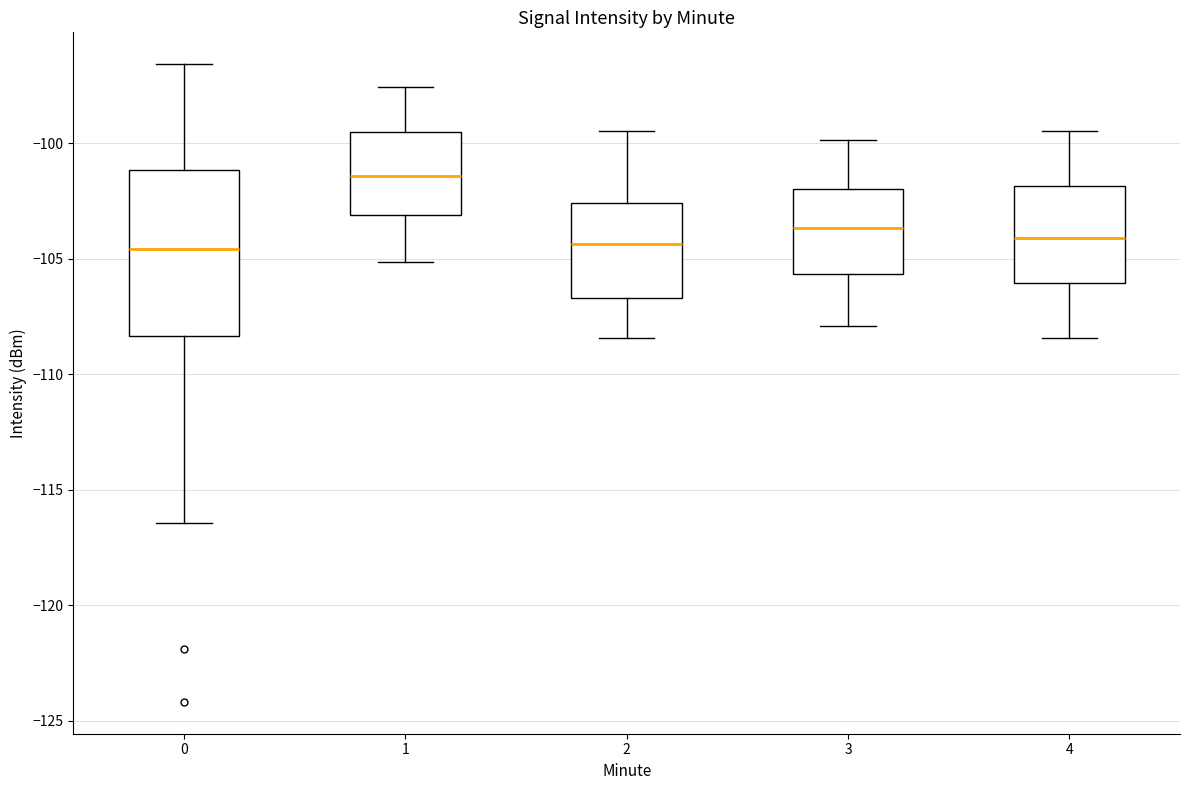

Reading left to right, transcribe this box plot: for each box, give where its median line is, the range the box spans, and where its two whiskers end, as read against the y-axis. The values are not printed on the chart, so give them approximately, as read against the axis.

0: median -104.5, box -108.5 to -101.0, whiskers -116.5 to -96.5
1: median -101.5, box -103.0 to -99.5, whiskers -105.0 to -97.5
2: median -104.5, box -106.5 to -102.5, whiskers -108.5 to -99.5
3: median -103.5, box -105.5 to -102.0, whiskers -108.0 to -100.0
4: median -104.0, box -106.0 to -102.0, whiskers -108.5 to -99.5